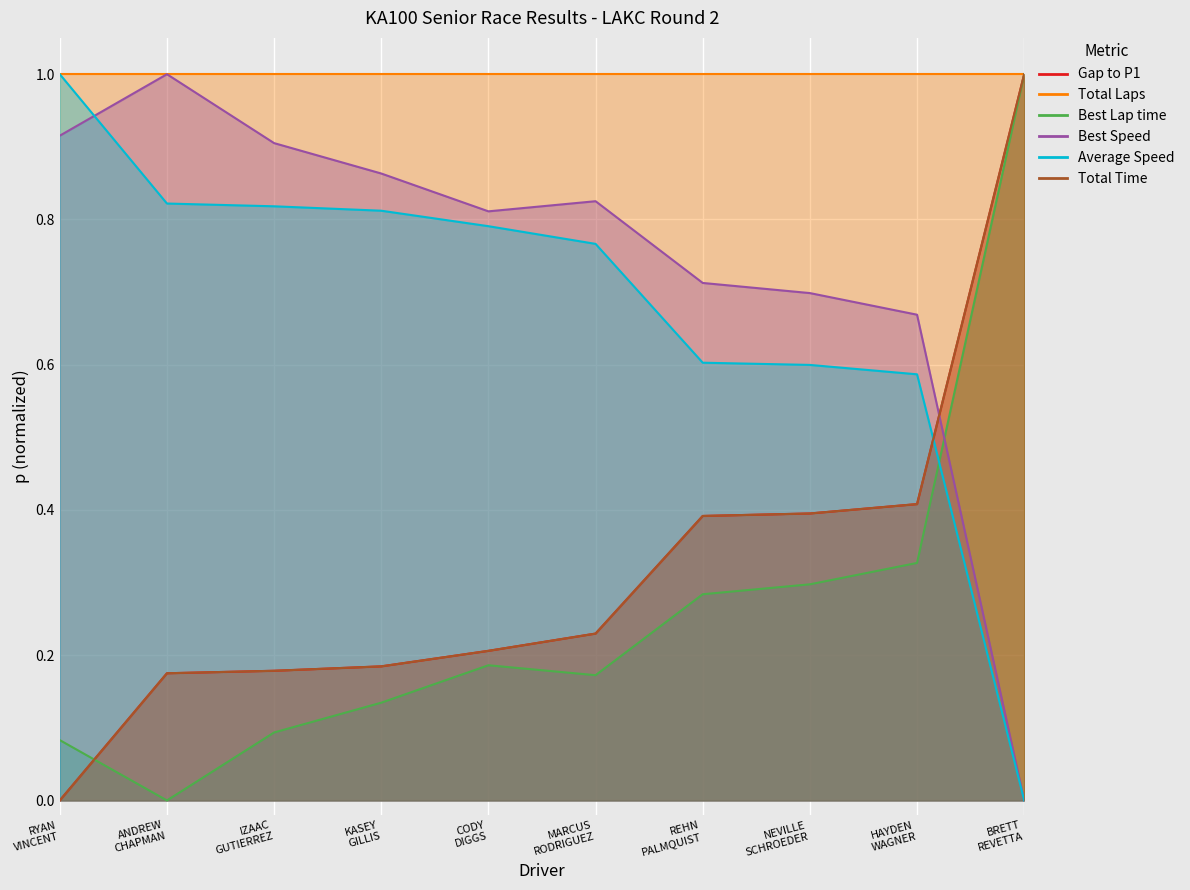

True or false: Average Speed and Total Time intersect in this chart.

True